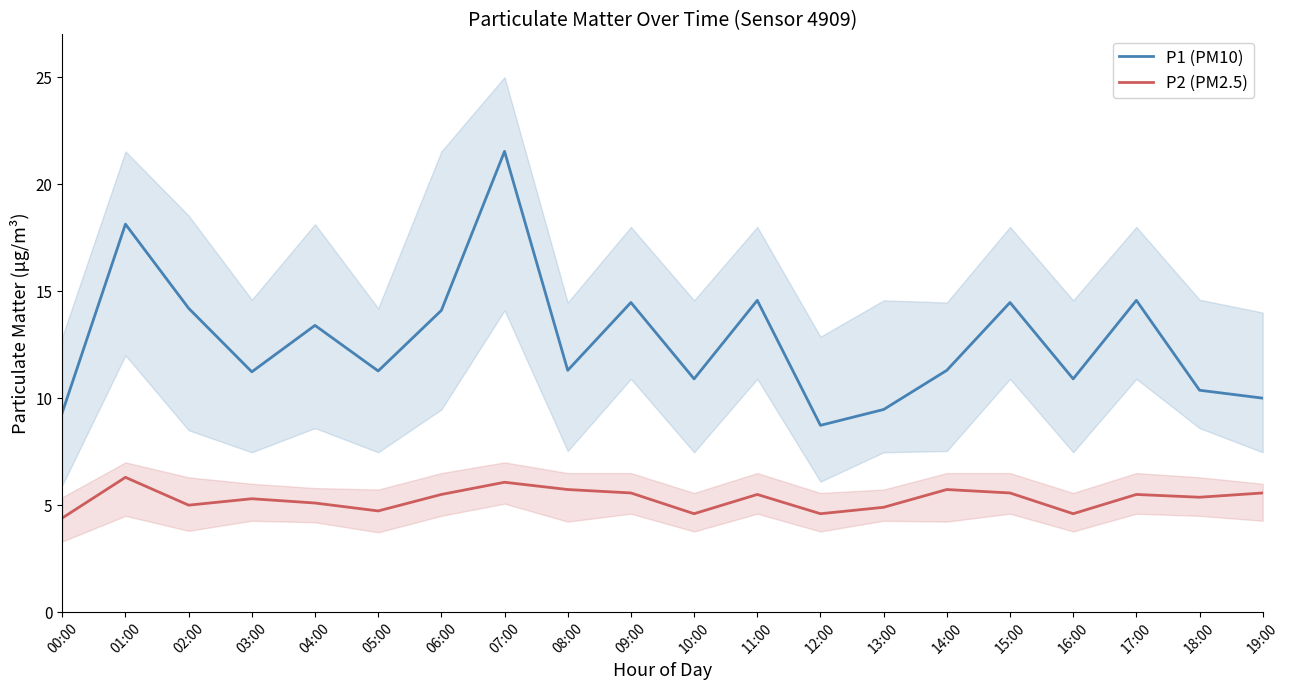

Reading right to left, list all the values displayed in this chart.

P1 (PM10): 19:00=10.0	18:00=10.4	17:00=14.6	16:00=10.9	15:00=14.5	14:00=11.3	13:00=9.5	12:00=8.7	11:00=14.6	10:00=10.9	09:00=14.5	08:00=11.3	07:00=21.5	06:00=14.1	05:00=11.3	04:00=13.4	03:00=11.2	02:00=14.2	01:00=18.1	00:00=9.3
P2 (PM2.5): 19:00=5.6	18:00=5.4	17:00=5.5	16:00=4.6	15:00=5.6	14:00=5.7	13:00=4.9	12:00=4.6	11:00=5.5	10:00=4.6	09:00=5.6	08:00=5.7	07:00=6.1	06:00=5.5	05:00=4.7	04:00=5.1	03:00=5.3	02:00=5.0	01:00=6.3	00:00=4.4